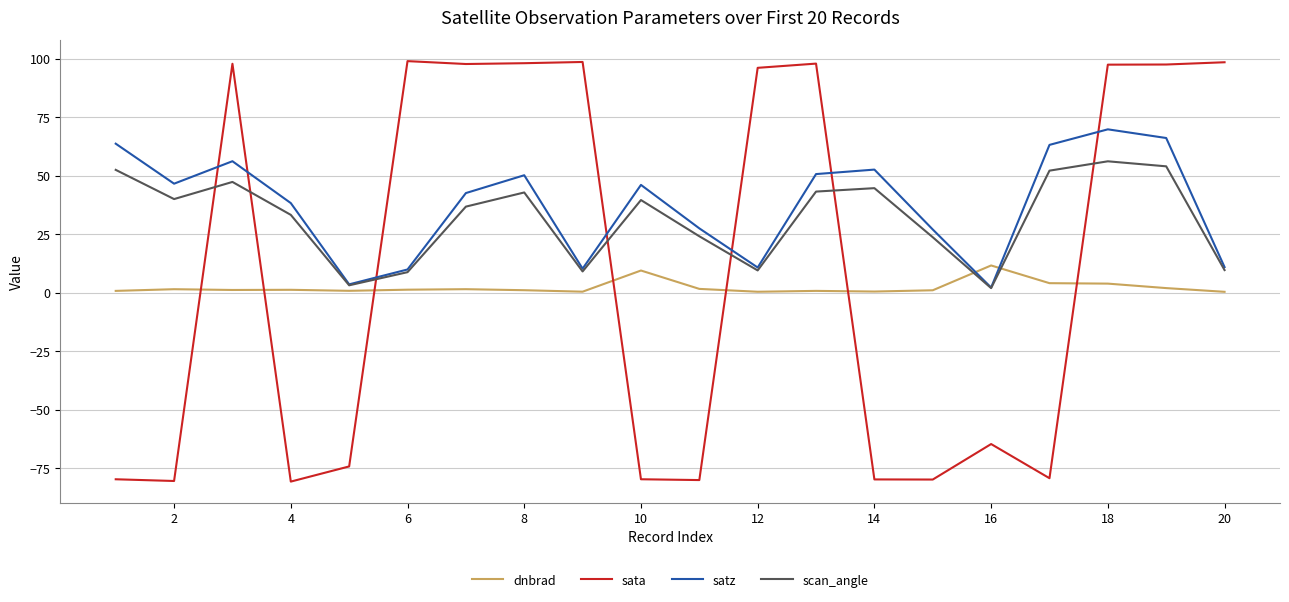

Which series has the widest spread of values?

sata